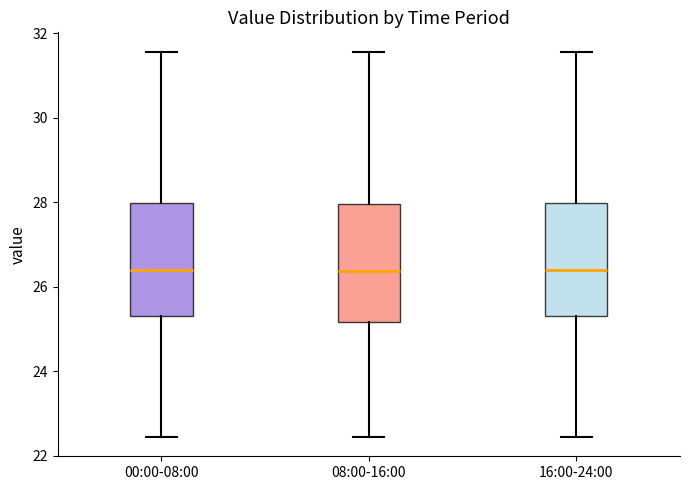

Where does the lower whisker of the box for 00:00-08:00 end on the y-axis? The values are not printed on the chart, so give them approximately, as read against the axis.

22.4